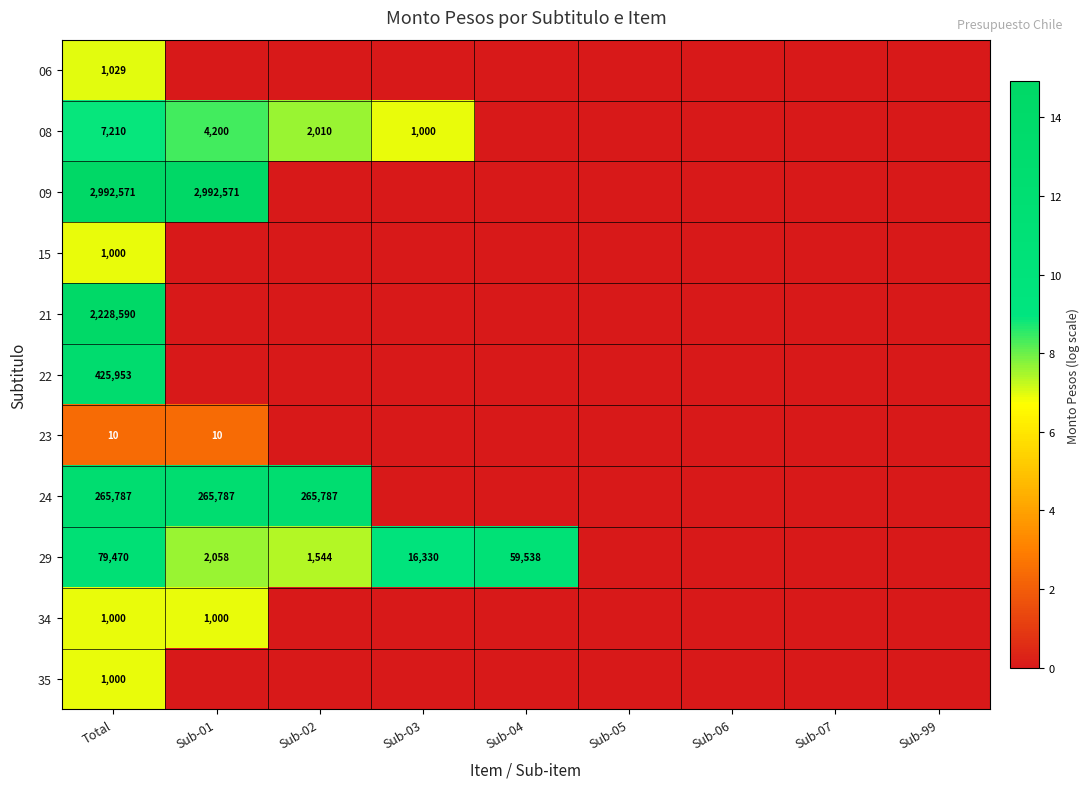

What is the average value of the 34 series?

1.5